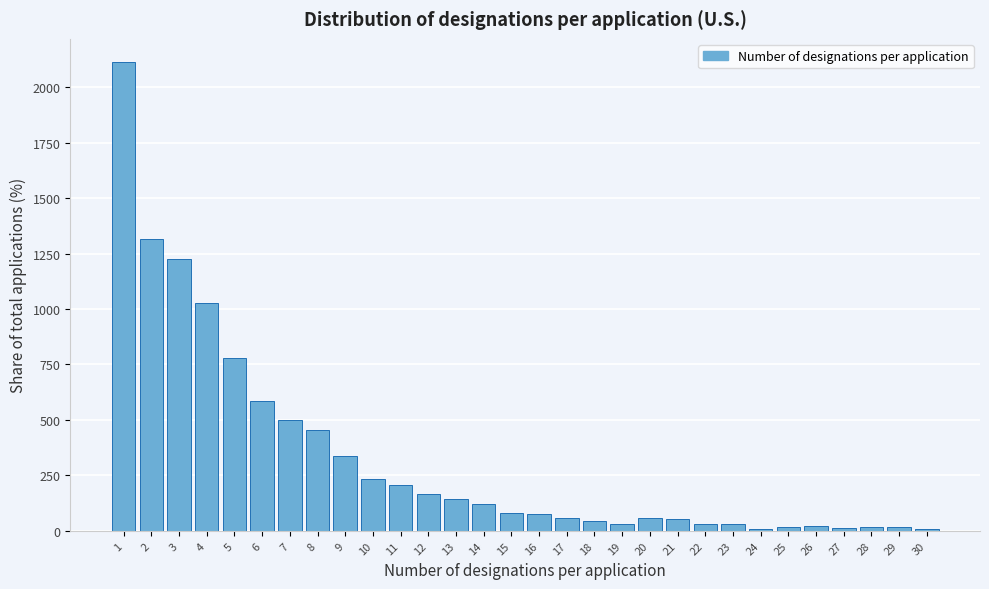

What is the change in value from 13 to 16?

-64.7